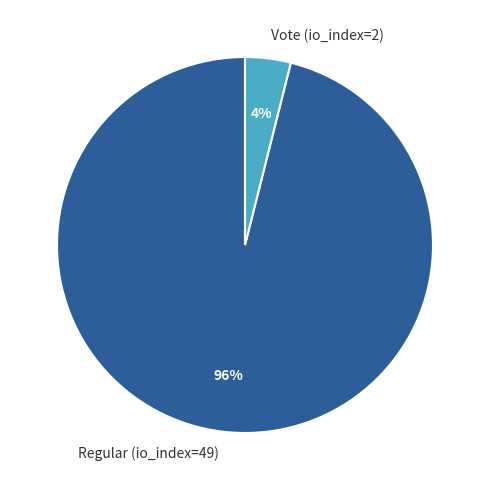

Is the sum of Vote (io_index=2) and Regular (io_index=49) greater than half?

Yes